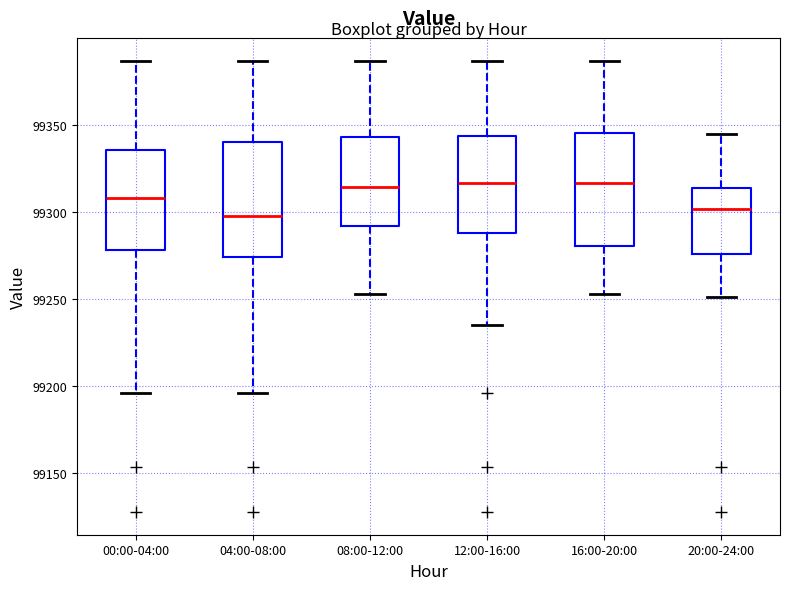

Reading left to right, read every box against the y-axis: the position of its median line, the range the box covers, and the ends of its whiskers. The values are not printed on the chart, so give them approximately, as read against the axis.

00:00-04:00: median 99310, box 99280 to 99335, whiskers 99195 to 99385
04:00-08:00: median 99295, box 99275 to 99340, whiskers 99195 to 99385
08:00-12:00: median 99315, box 99290 to 99345, whiskers 99255 to 99385
12:00-16:00: median 99315, box 99290 to 99345, whiskers 99235 to 99385
16:00-20:00: median 99315, box 99280 to 99345, whiskers 99255 to 99385
20:00-24:00: median 99300, box 99275 to 99315, whiskers 99250 to 99345